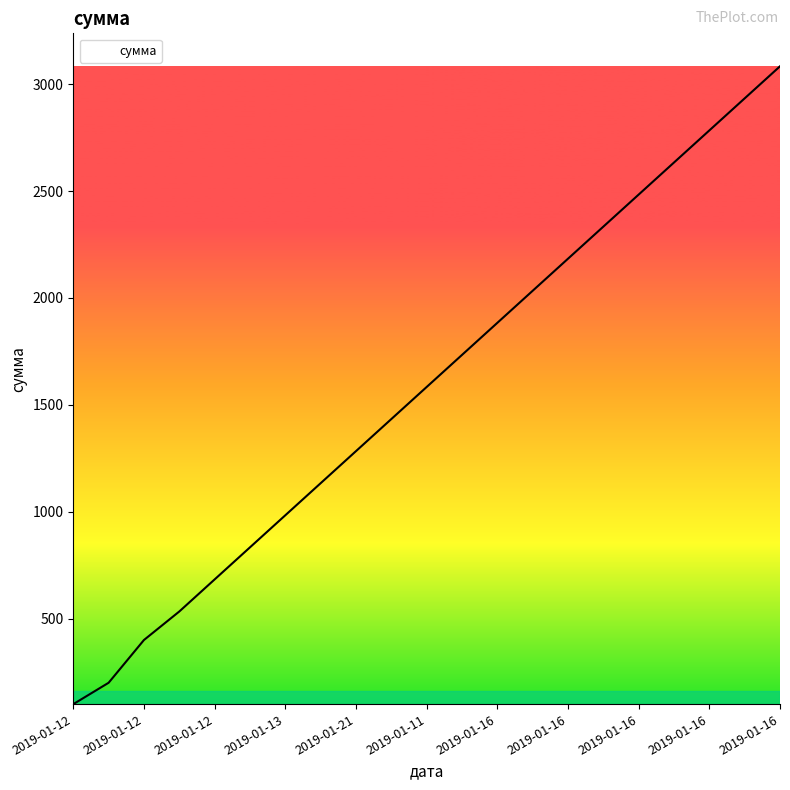

Reading right to left, extract all data points from this chart.

3083.3	2933.3	2783.3	2633.3	2483.3	2333.3	2183.3	2033.3	1883.3	1733.3	1583.3	1433.3	1283.3	1133.3	983.3	833.3	683.3	533.3	400.0	200.0	100.0